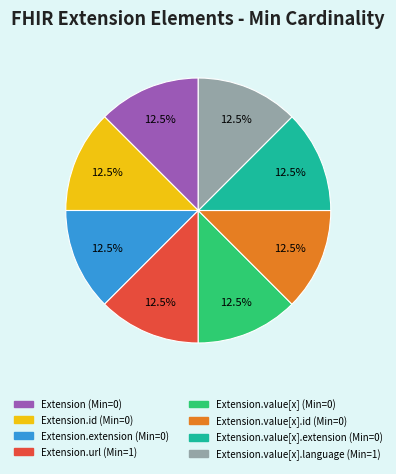

To the nearest percent, what is the difference between the largest and smallest slice percentages?

0%